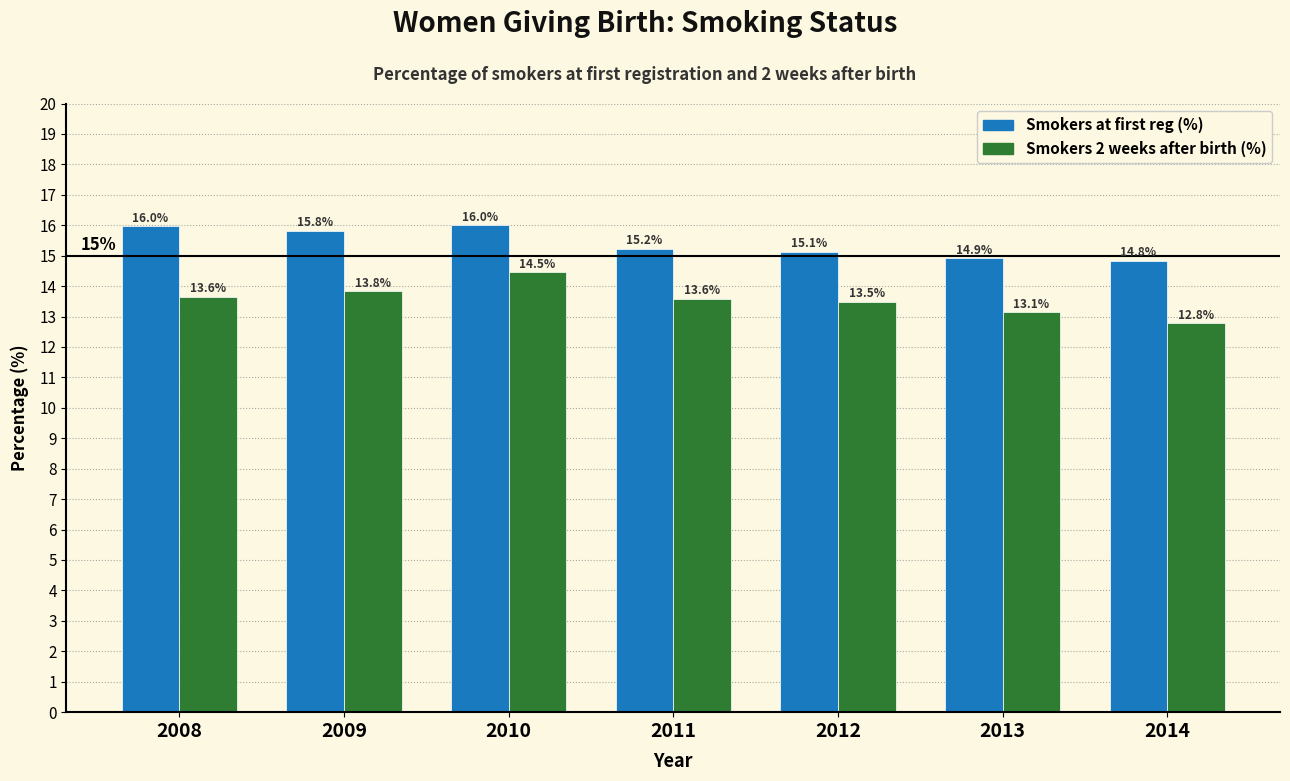

Reading left to right, extract all data points from this chart.

Smokers at first reg (%): 16.0	15.8	16.0	15.2	15.1	14.9	14.8
Smokers 2 weeks after birth (%): 13.6	13.8	14.5	13.6	13.5	13.1	12.8